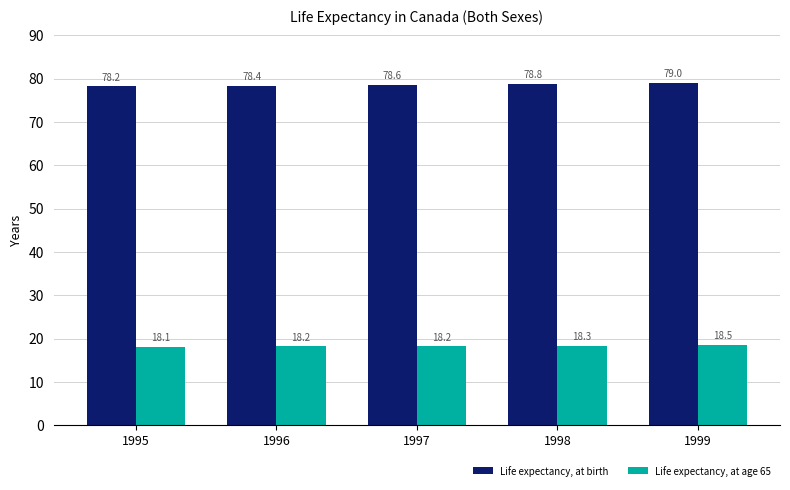

Which series has the widest spread of values?

Life expectancy, at birth